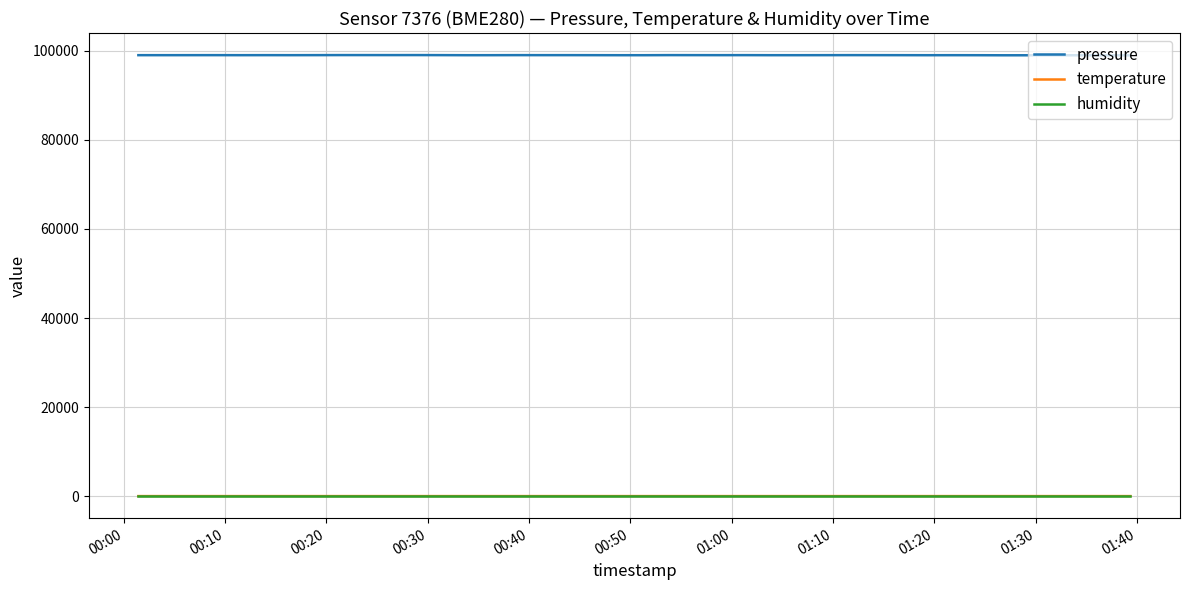

True or false: pressure has more than 1 interior local peaks.

True